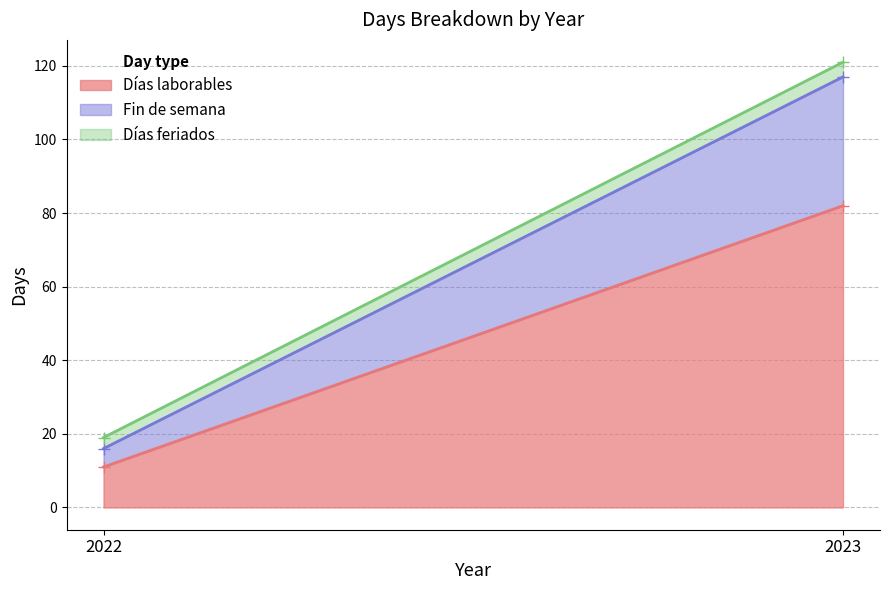

Between 2023 and 2022, which is larger?

2023